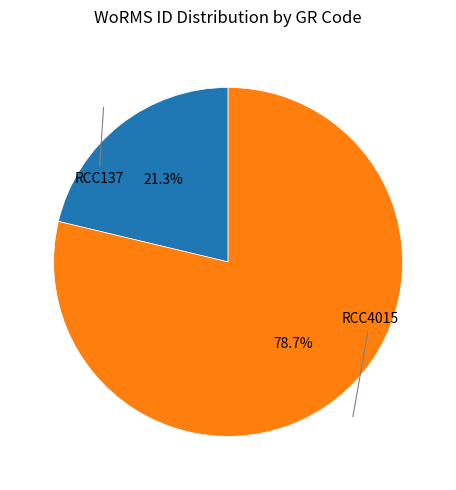

Do RCC4015 and RCC137 together represent more than half of the pie?

Yes